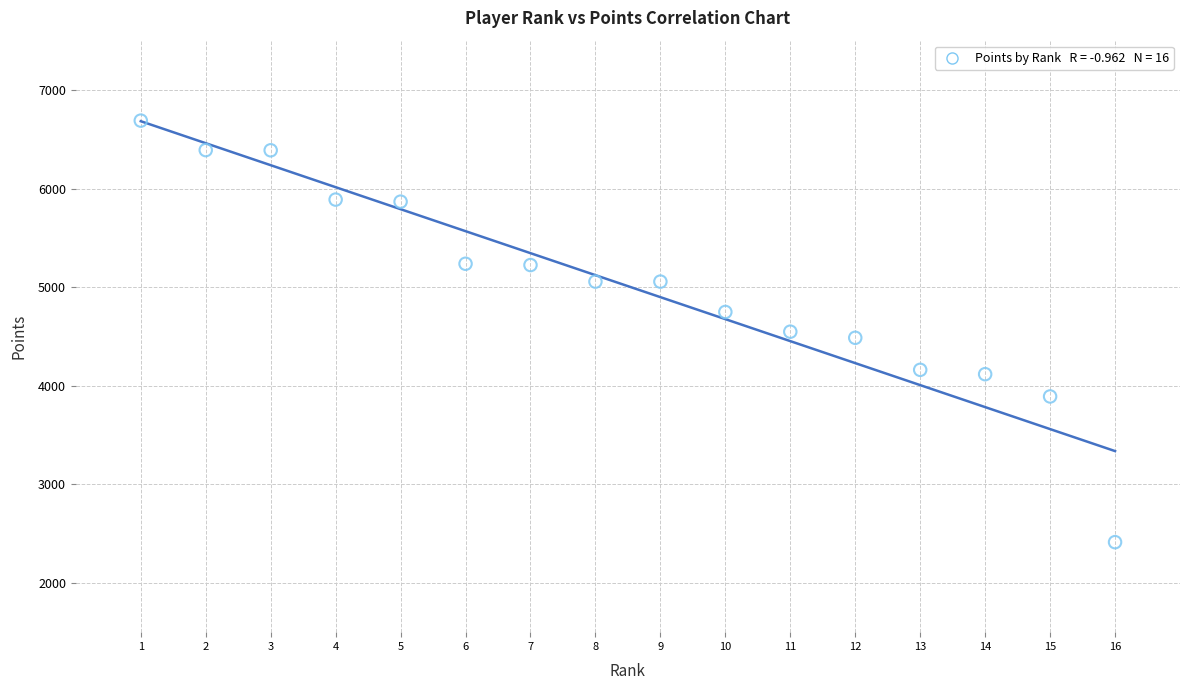

What is the range of X values (max minus min)?

15